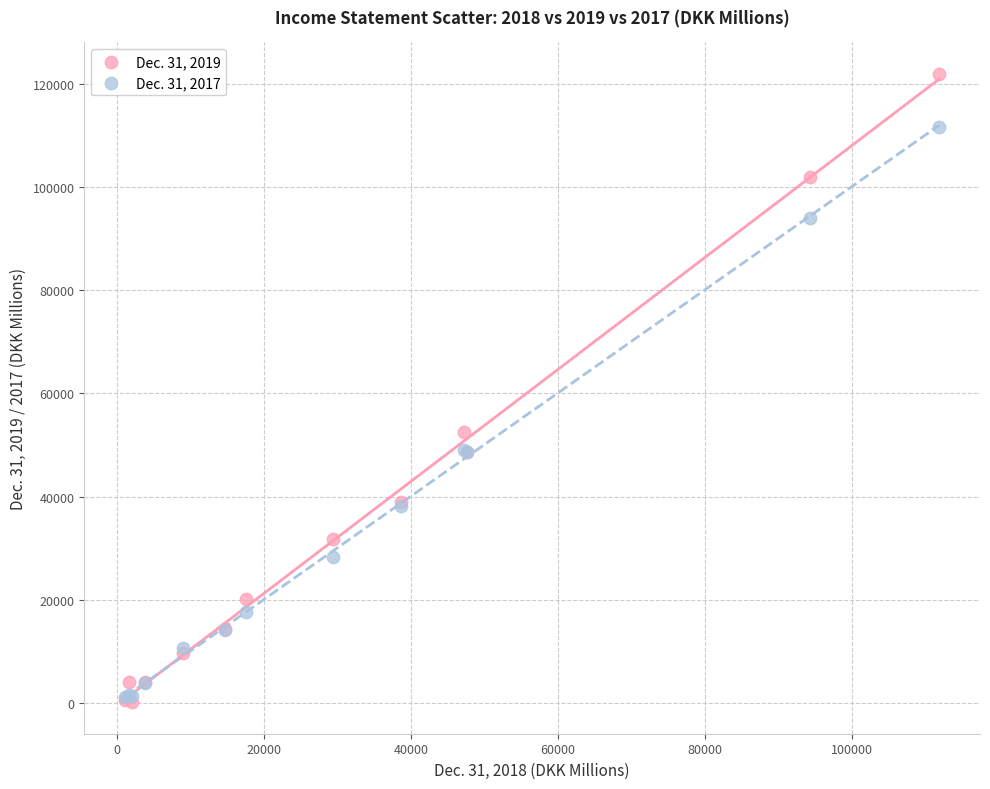

Across all series, what Y value is closest to 61043?

52483